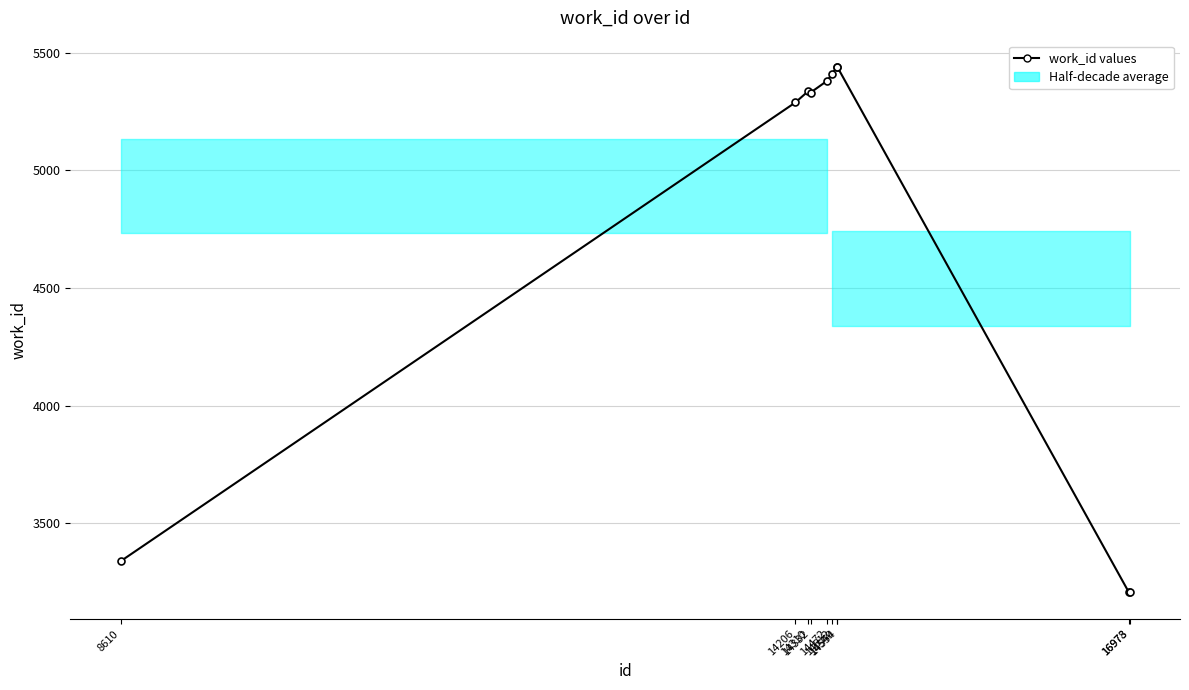

What is the maximum value shown in the chart?

5439